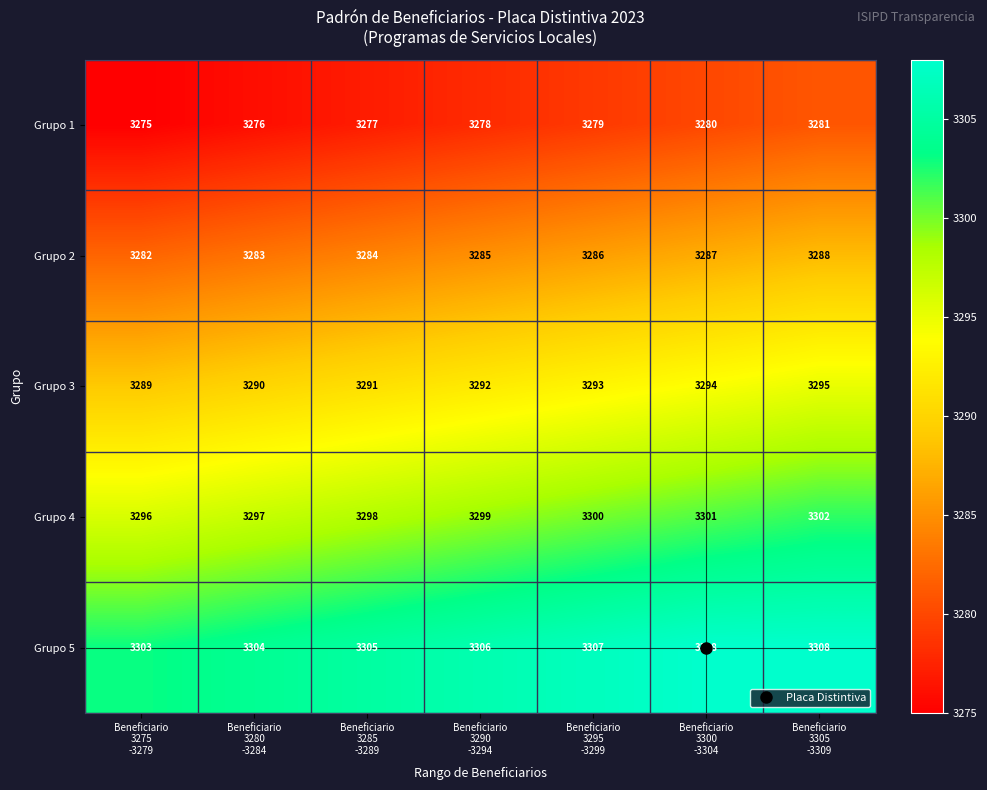

List the series in order of their peak value, highest first.

Grupo 5, Grupo 4, Grupo 3, Grupo 2, Grupo 1